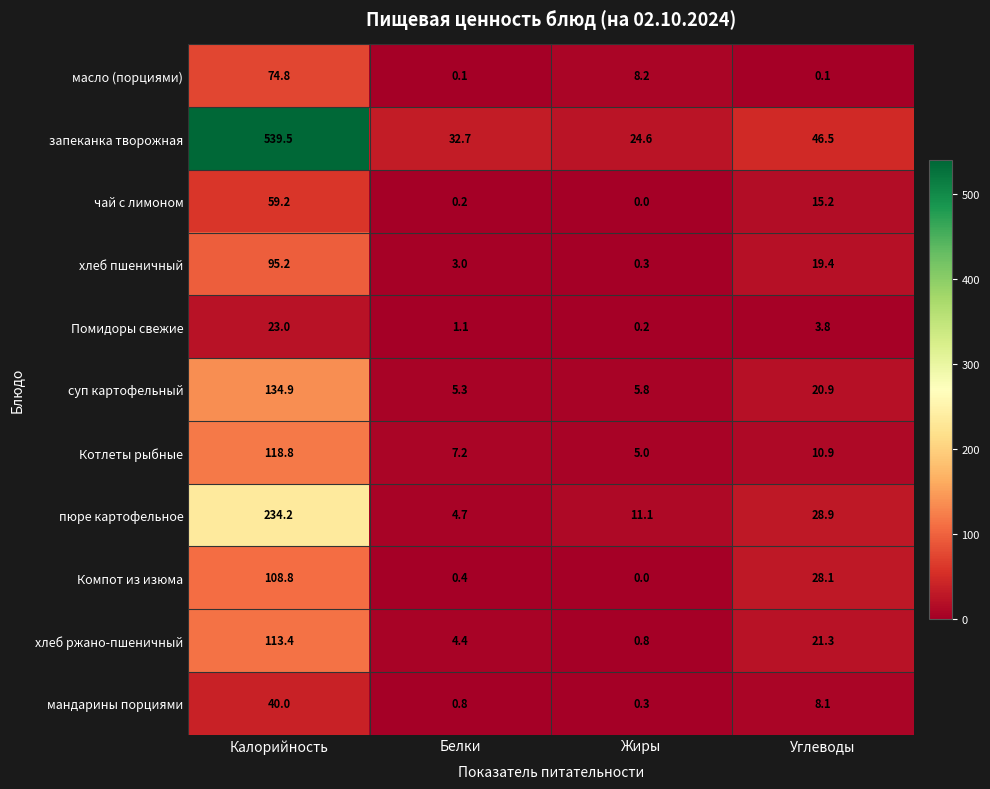

What is the average value of the запеканка творожная series?

160.8